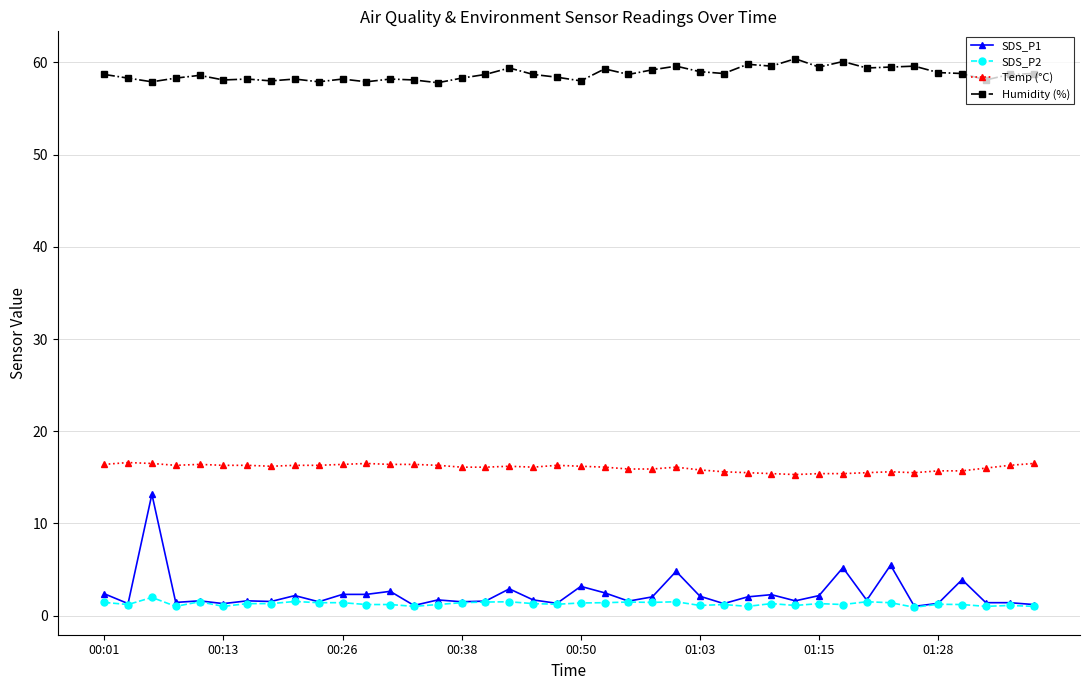

What is the value of the SDS_P1 point at the 25th from the left?

4.8